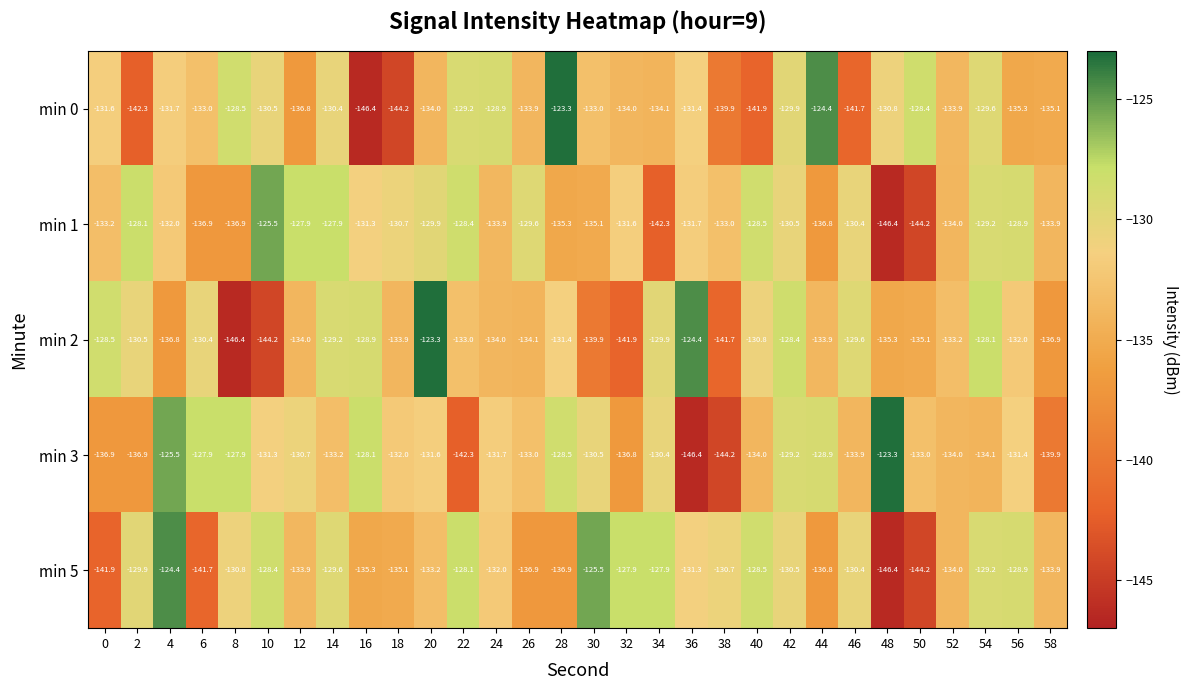

At which category is the sum across all series the highest?

42